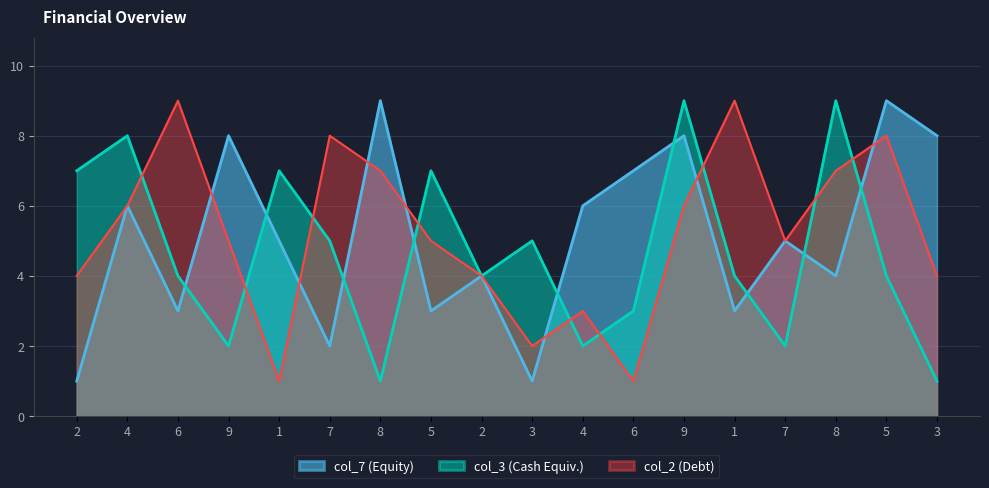

Reading left to right, transcribe all the data shown in this chart.

col_7: 2=1	4=6	6=3	9=8	1=5	7=2	8=9	5=3	2=4	3=1	4=6	6=7	9=8	1=3	7=5	8=4	5=9	3=8
col_3: 2=7	4=8	6=4	9=2	1=7	7=5	8=1	5=7	2=4	3=5	4=2	6=3	9=9	1=4	7=2	8=9	5=4	3=1
col_2: 2=4	4=6	6=9	9=5	1=1	7=8	8=7	5=5	2=4	3=2	4=3	6=1	9=6	1=9	7=5	8=7	5=8	3=4